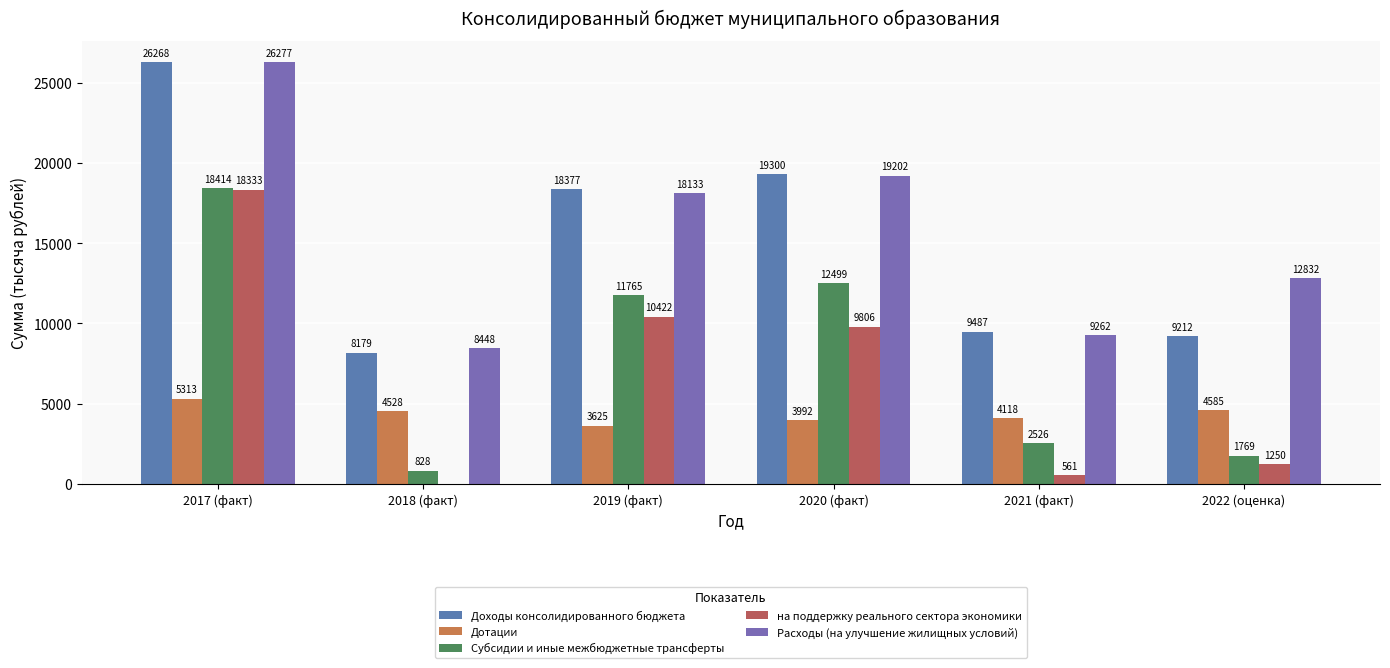

What is the difference between the highest and lowest values at 2017 (факт)?

20964.0